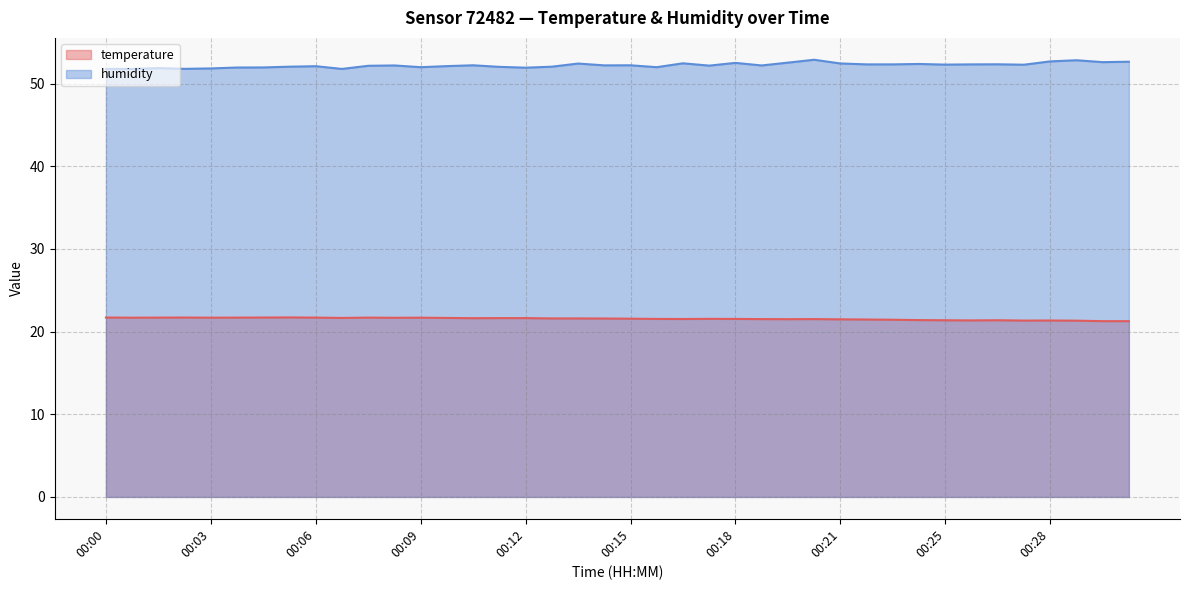

How many interior local valleys does the humidity series have?

12